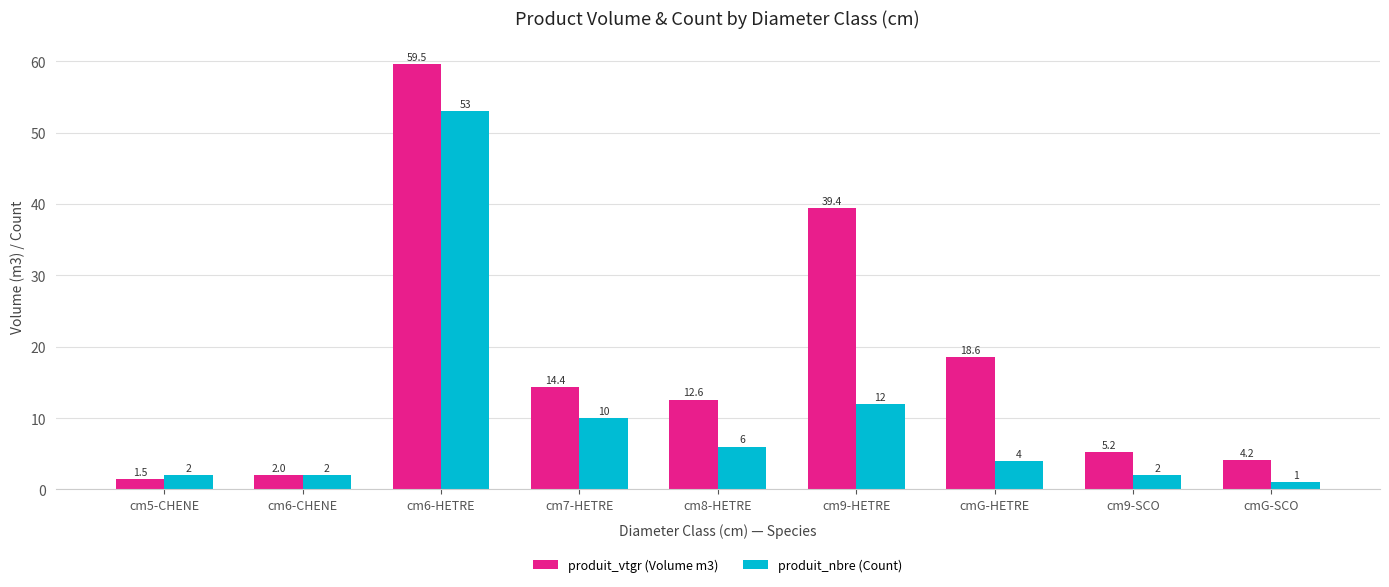

Does the chart contain stacked bars?

No